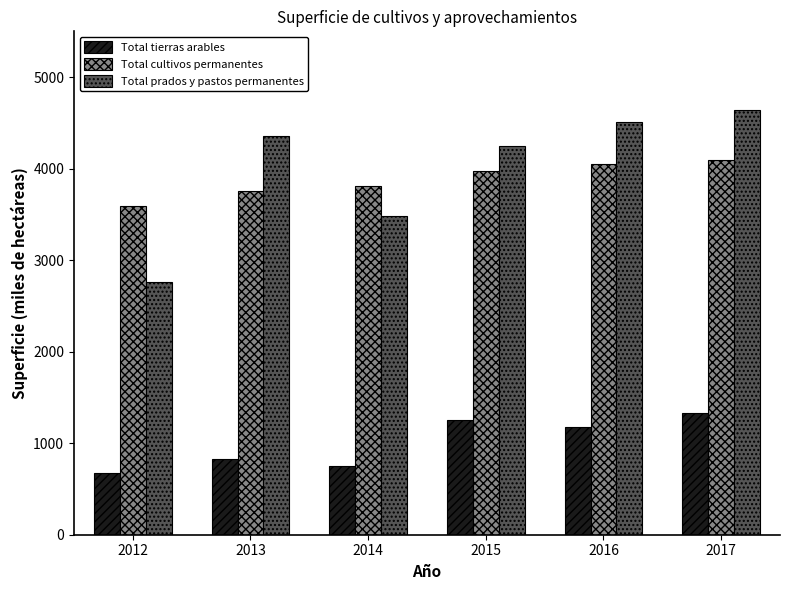

Reading left to right, list all the values displayed in this chart.

Total tierras arables: 679.7	824.7	752.7	1249.6	1181.6	1327.9
Total cultivos permanentes: 3592.2	3760.3	3805.0	3975.6	4051.9	4093.2
Total prados y pastos permanentes: 2766.0	4361.5	3482.9	4247.0	4505.8	4644.2